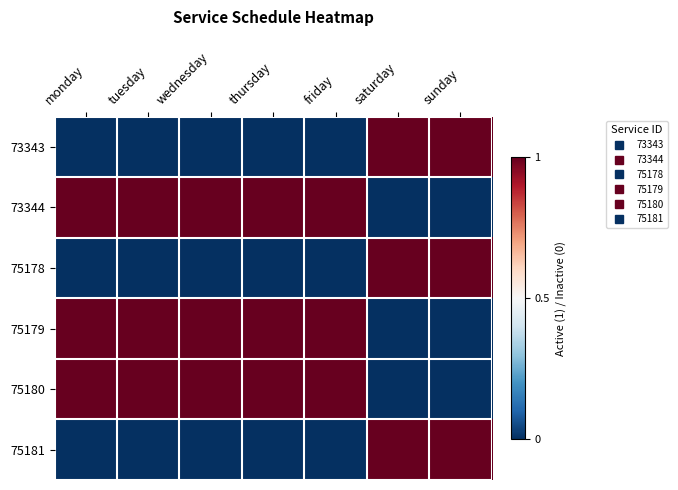

Reading left to right, list all the values displayed in this chart.

73343: monday=0	tuesday=0	wednesday=0	thursday=0	friday=0	saturday=1	sunday=1
73344: monday=1	tuesday=1	wednesday=1	thursday=1	friday=1	saturday=0	sunday=0
75178: monday=0	tuesday=0	wednesday=0	thursday=0	friday=0	saturday=1	sunday=1
75179: monday=1	tuesday=1	wednesday=1	thursday=1	friday=1	saturday=0	sunday=0
75180: monday=1	tuesday=1	wednesday=1	thursday=1	friday=1	saturday=0	sunday=0
75181: monday=0	tuesday=0	wednesday=0	thursday=0	friday=0	saturday=1	sunday=1